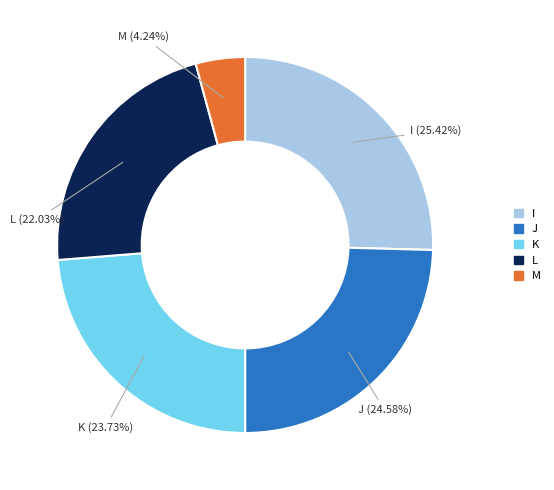

Is there any slice that represents more than half of the pie?

No